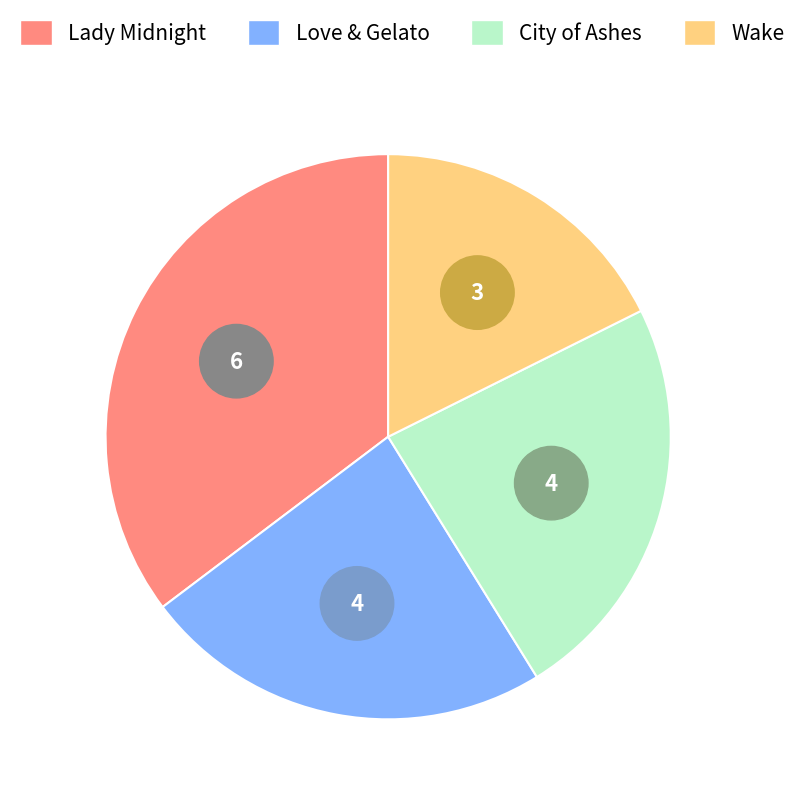

Which has a higher value, City of Ashes or Love & Gelato?

City of Ashes